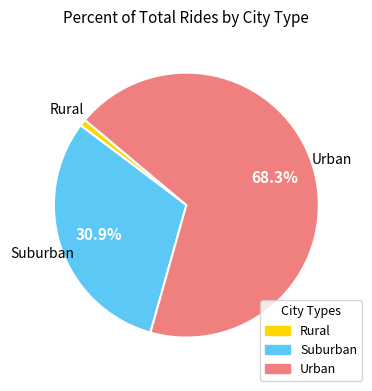

Is there a majority slice in this chart?

Yes